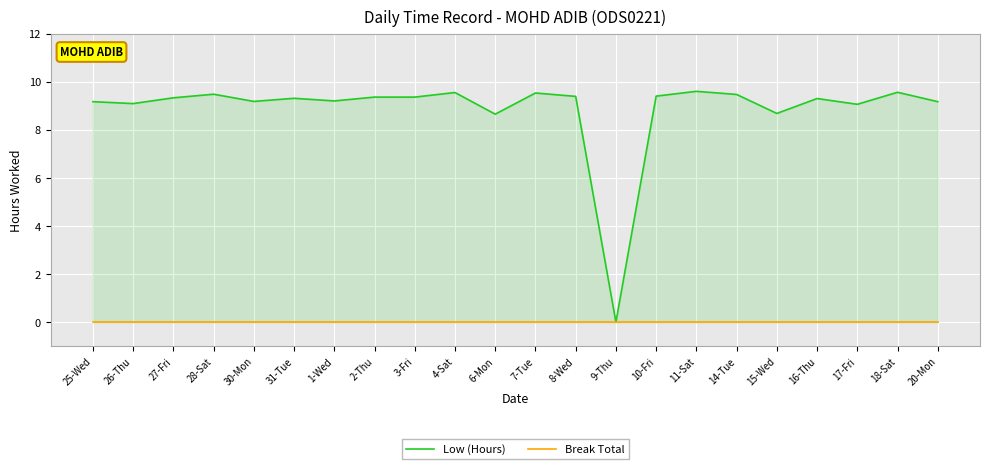

Which category has the lowest value across all series?

9-Thu